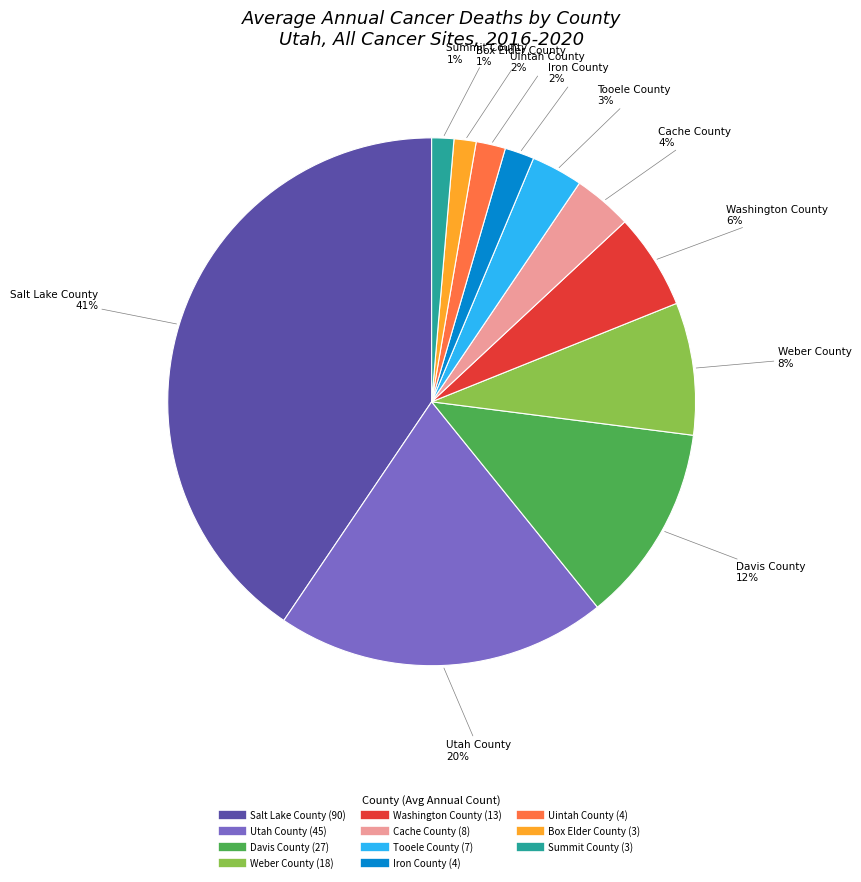

Is the sum of Box Elder County and Weber County greater than half?

No